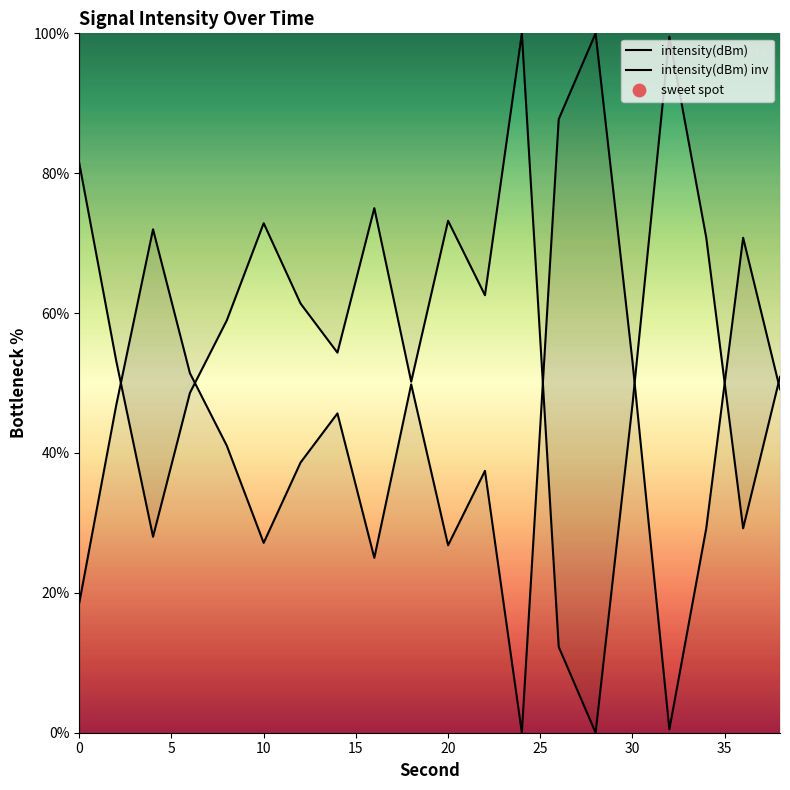

Which series reaches the maximum Y coordinate?

intensity(dBm)